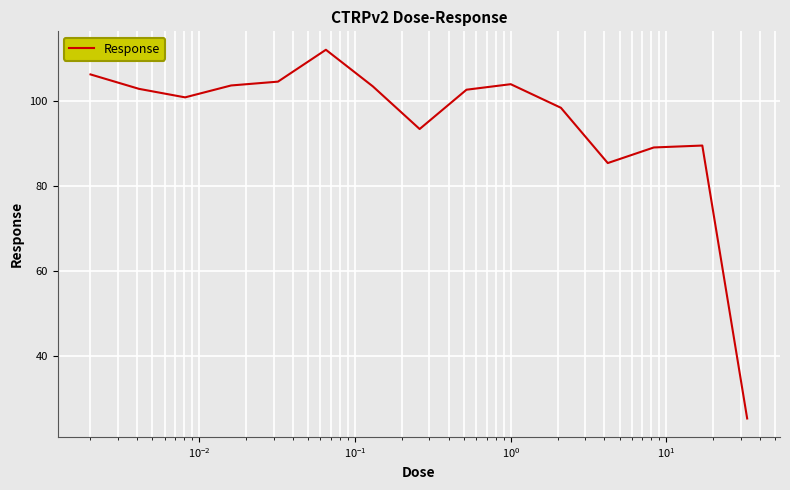

What is the minimum value shown in the chart?

25.2